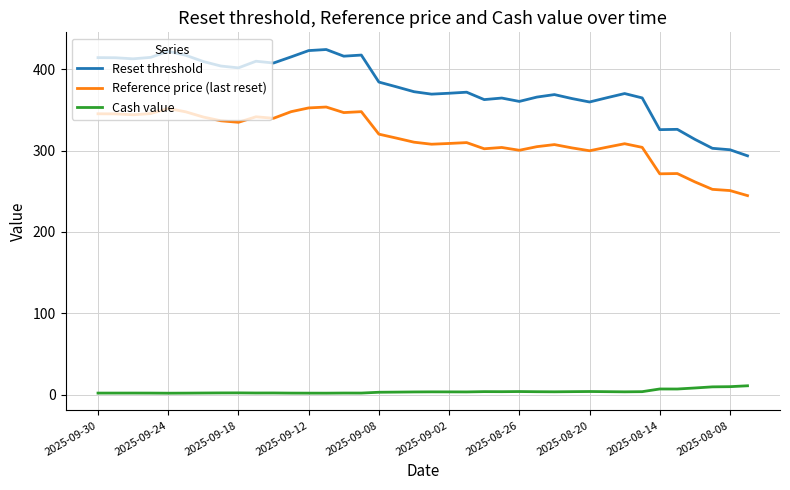

List the series in order of their overall mean, lowest first.

Cash value, Reference price (last reset), Reset threshold